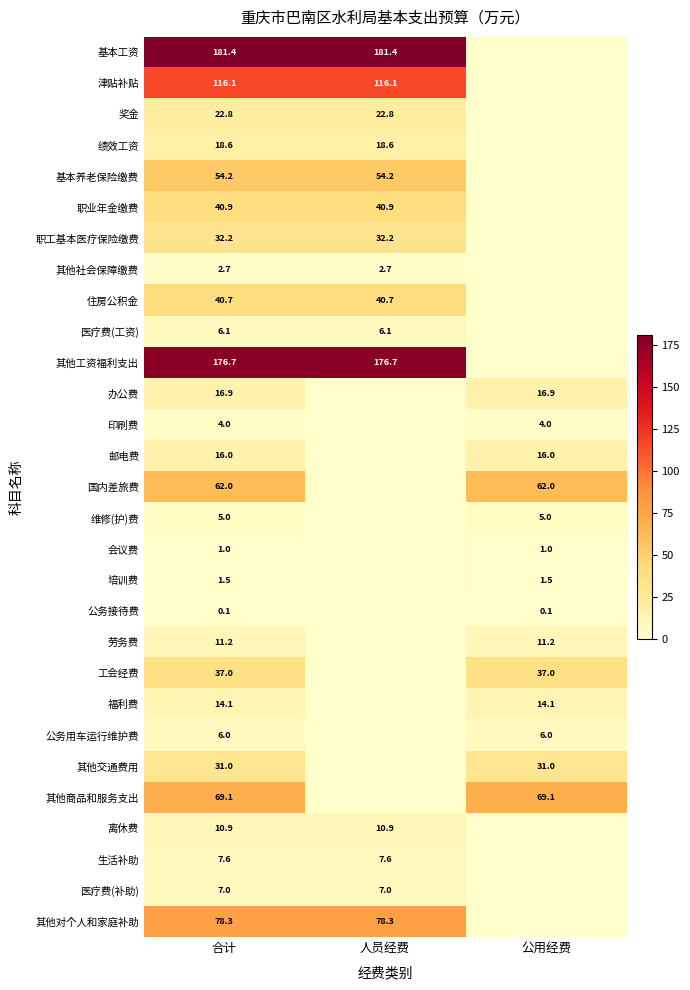

The value of 劳务费 at 公用经费 is 17.8. True or false?

False